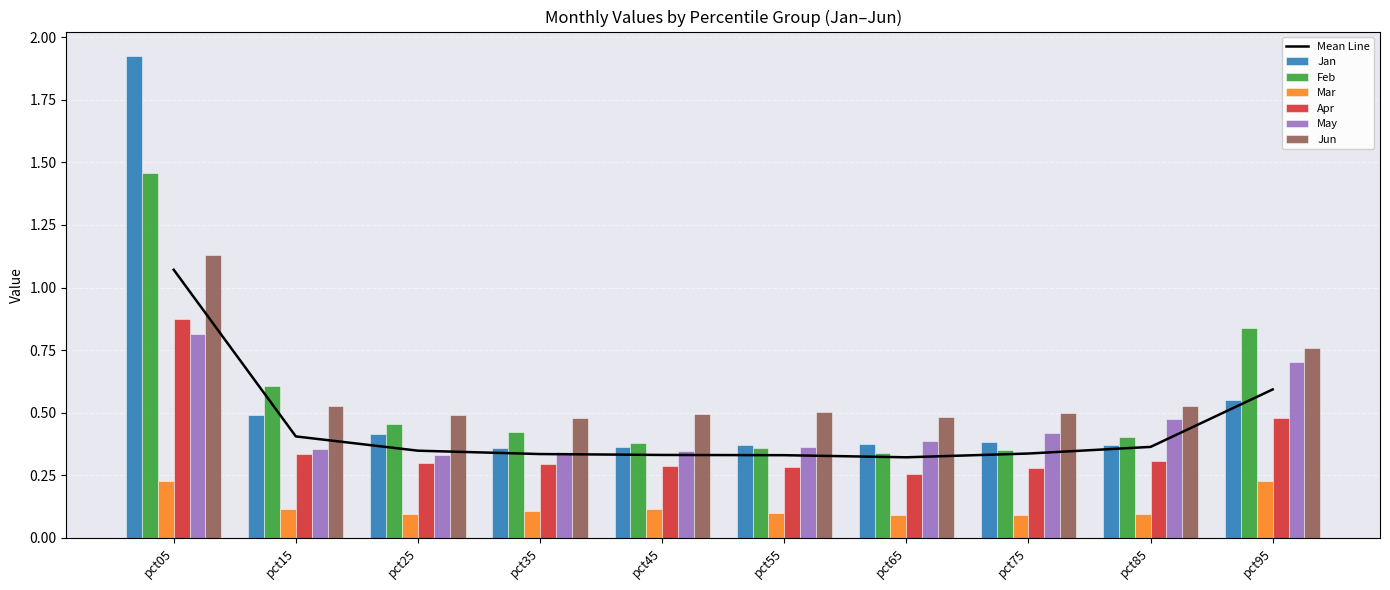

Is it true that Jan equals 0.1 at pct55?

False